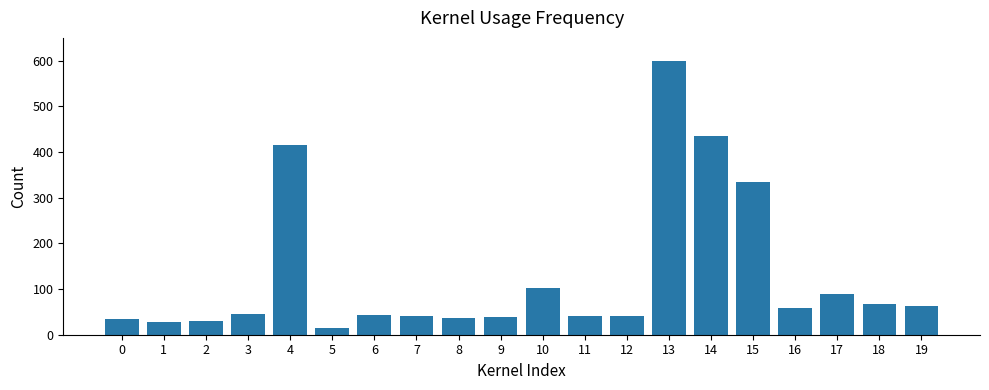

What is the smallest value displayed?

13.9